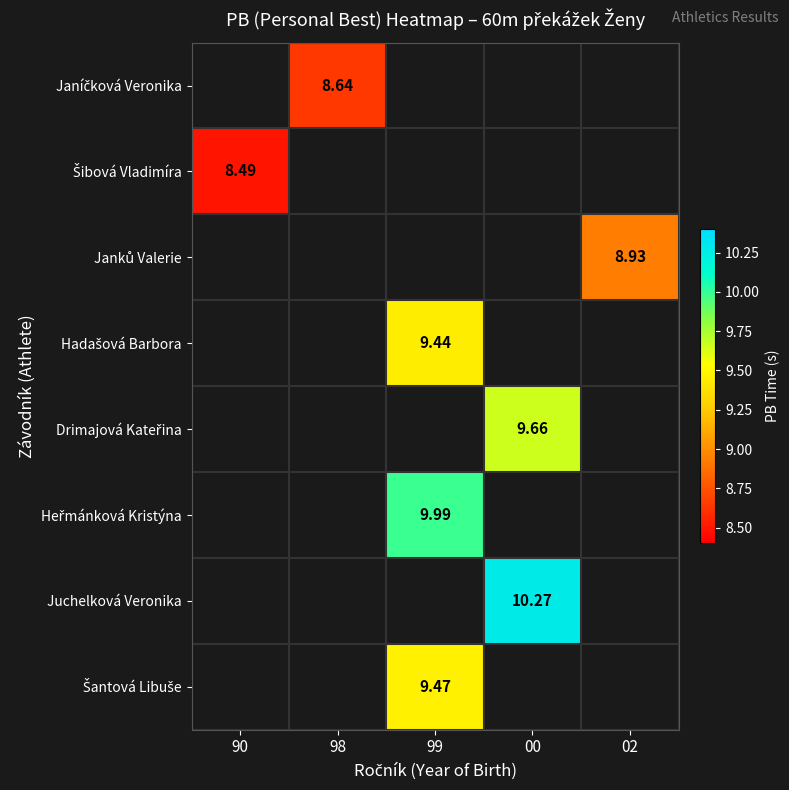

At which label does Heřmánková Kristýna first exceed 9?

99